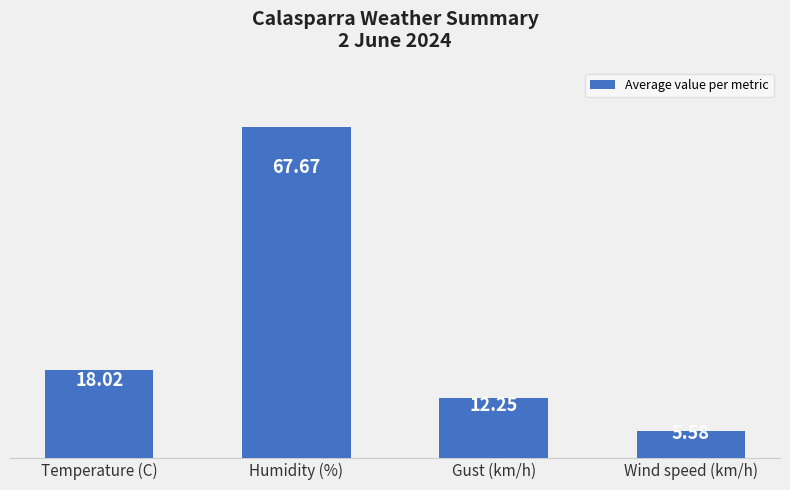

At which label does the data first exceed 18?

Temperature (C)